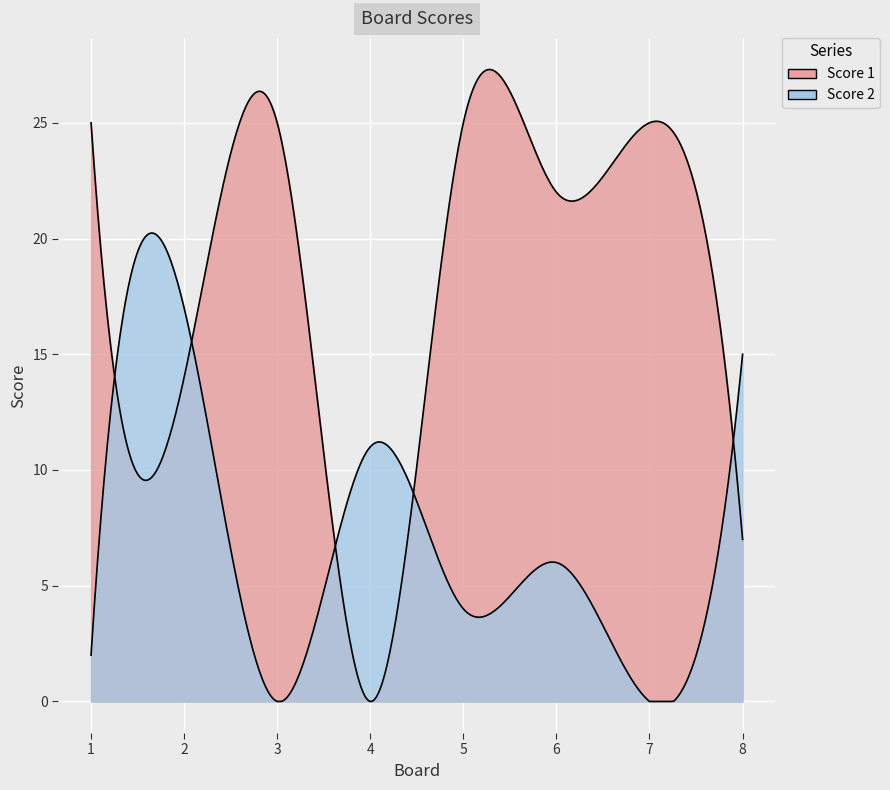

True or false: Score 2 and Score 1 cross at least once.

True